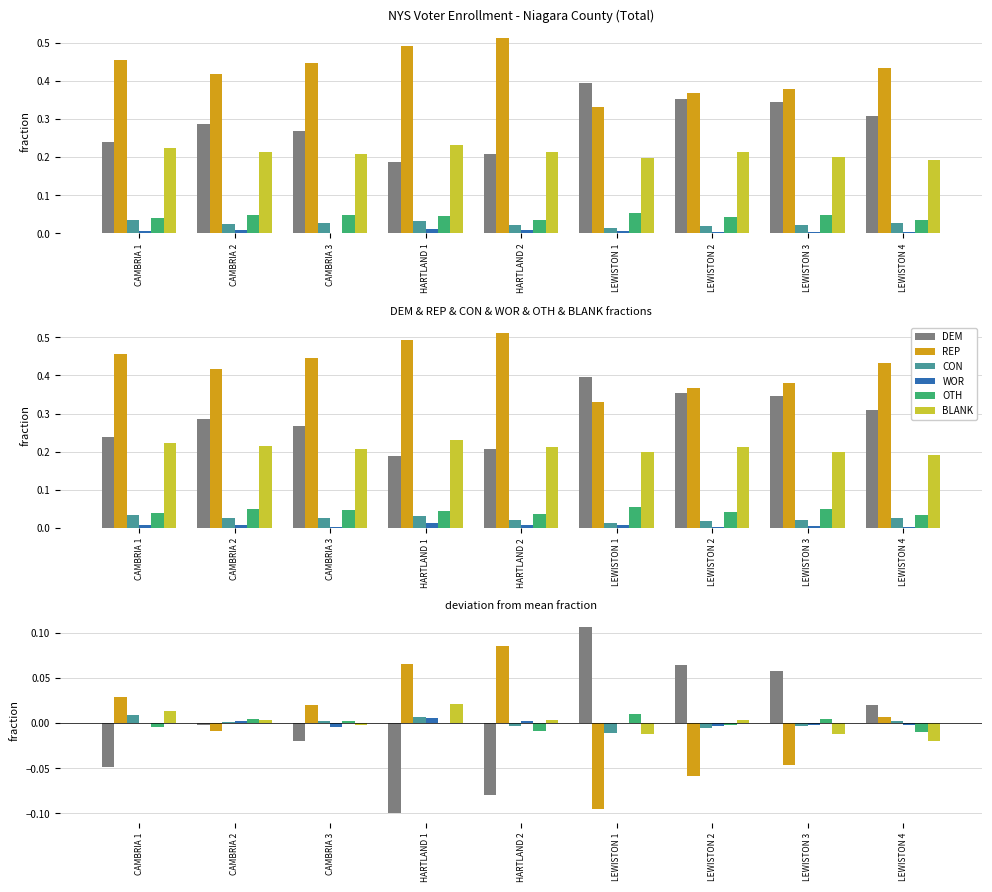

Where does the REP series first go above 0?

CAMBRIA 1